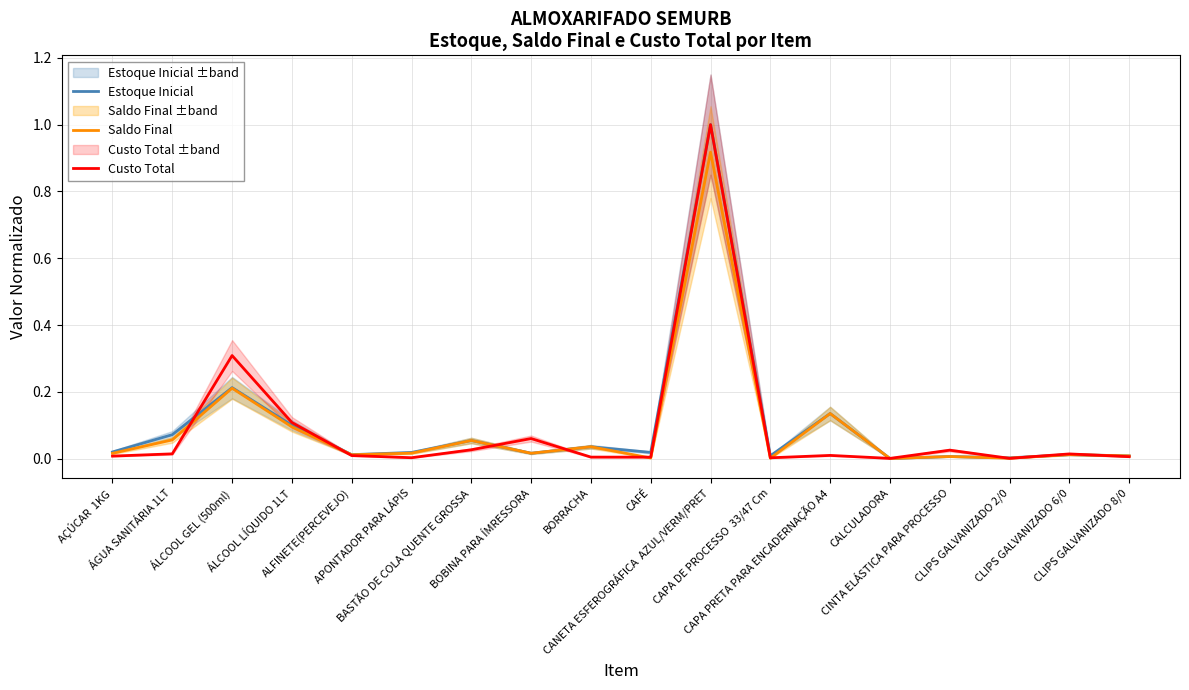

True or false: Saldo Final has a value of 0.2 at ÁLCOOL GEL (500ml).

True